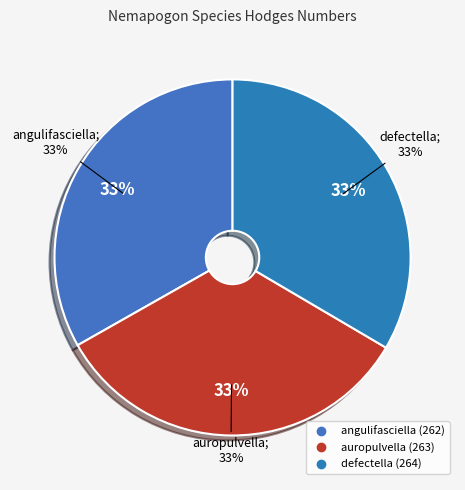

The defectella slice represents 21% of the pie. True or false?

False